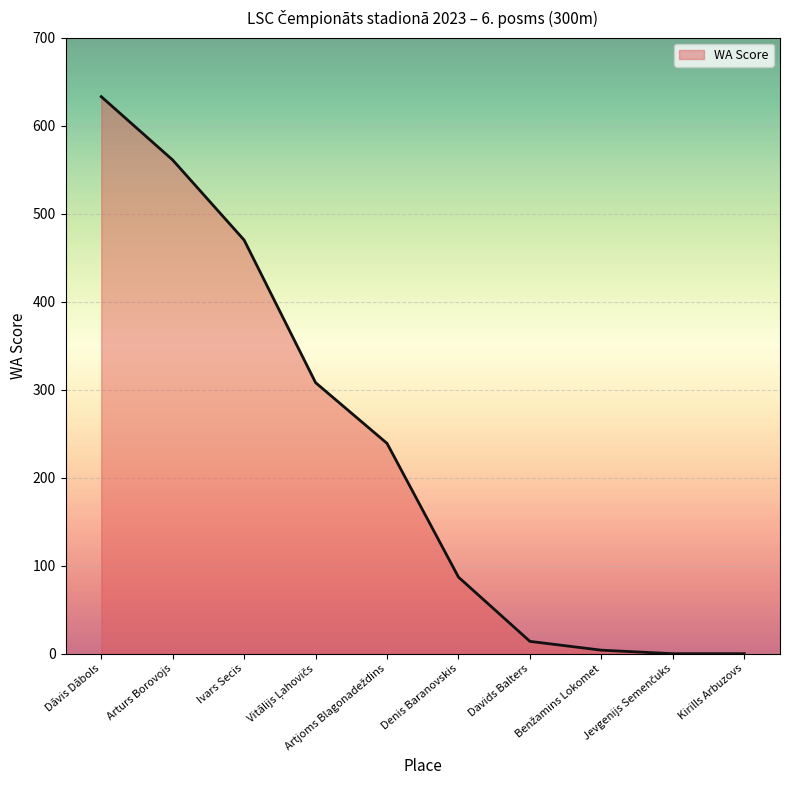

What is the difference between the values at Kirills Arbuzovs and Dāvis Dābols?

633